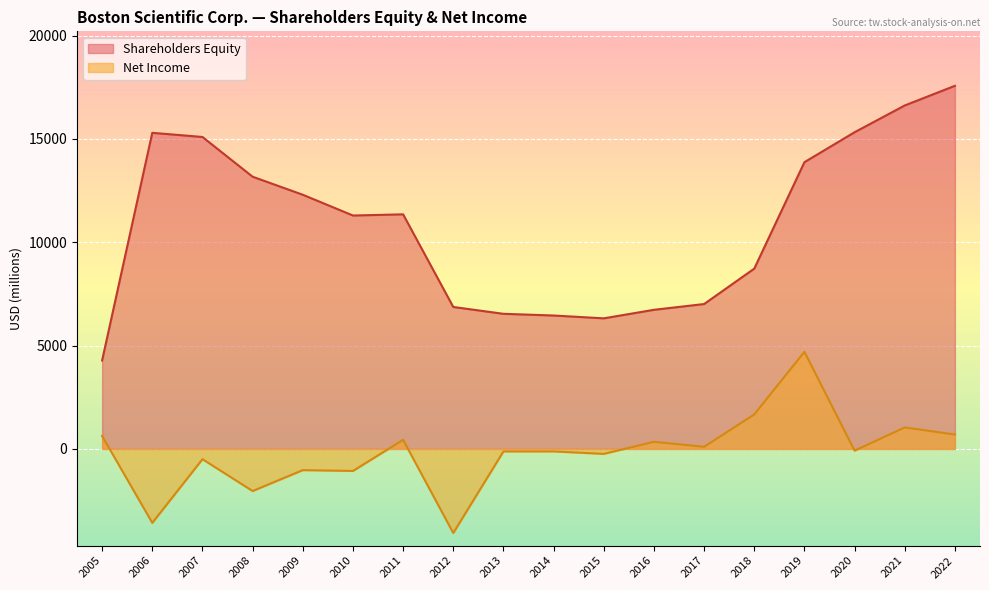

Reading right to left, what are all the values shown in this chart?

Shareholders Equity: 2005=4282	2006=15298	2007=15097	2008=13174	2009=12301	2010=11296	2011=11353	2012=6870	2013=6539	2014=6457	2015=6320	2016=6733	2017=7012	2018=8726	2019=13877	2020=15326	2021=16622	2022=17573
Net Income: 2005=628	2006=-3577	2007=-495	2008=-2036	2009=-1025	2010=-1065	2011=441	2012=-4068	2013=-121	2014=-119	2015=-239	2016=347	2017=104	2018=1671	2019=4700	2020=-82	2021=1041	2022=698